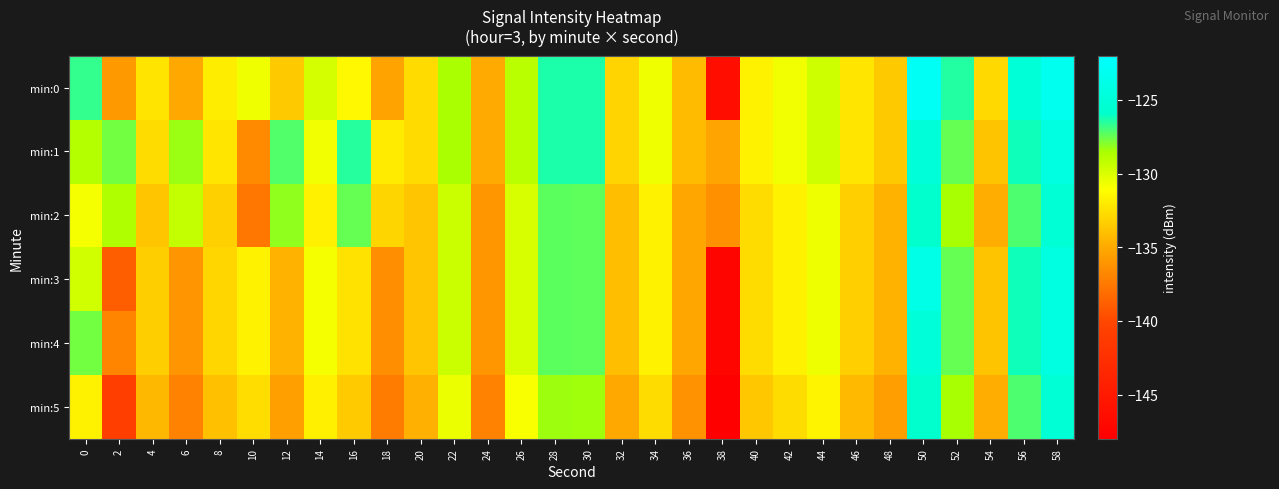

Reading left to right, what are all the values shown in this chart?

min:0: 0=-126.7	2=-135.8	4=-132.3	6=-135.0	8=-131.9	10=-130.7	12=-133.6	14=-129.8	16=-131.4	18=-135.3	20=-132.7	22=-128.5	24=-135.0	26=-129.0	28=-126.3	30=-126.4	32=-133.0	34=-130.7	36=-134.2	38=-146.3	40=-131.7	42=-130.7	44=-129.6	46=-132.3	48=-133.6	50=-122.9	52=-126.5	54=-132.8	56=-125.1	58=-123.3
min:1: 0=-128.8	2=-127.7	4=-132.7	6=-128.3	8=-132.3	10=-136.6	12=-127.1	14=-130.7	16=-126.5	18=-132.0	20=-132.7	22=-128.5	24=-135.0	26=-129.0	28=-126.3	30=-126.4	32=-133.0	34=-130.7	36=-134.2	38=-135.3	40=-131.7	42=-130.7	44=-129.6	46=-132.3	48=-133.6	50=-124.9	52=-127.5	54=-133.8	56=-126.1	58=-124.3
min:2: 0=-130.8	2=-128.7	4=-133.7	6=-129.3	8=-133.3	10=-137.6	12=-128.1	14=-131.7	16=-127.5	18=-133.0	20=-133.7	22=-129.5	24=-136.0	26=-130.0	28=-127.3	30=-127.4	32=-134.0	34=-131.7	36=-135.2	38=-136.3	40=-132.7	42=-131.7	44=-130.6	46=-133.3	48=-134.6	50=-125.9	52=-128.5	54=-134.8	56=-127.1	58=-125.3
min:3: 0=-129.7	2=-138.8	4=-133.3	6=-136.0	8=-132.9	10=-131.7	12=-134.6	14=-130.8	16=-132.4	18=-136.3	20=-133.7	22=-129.5	24=-136.0	26=-130.0	28=-127.3	30=-127.4	32=-134.0	34=-131.7	36=-135.2	38=-147.3	40=-132.7	42=-131.7	44=-130.6	46=-133.3	48=-134.6	50=-123.9	52=-127.5	54=-133.8	56=-126.1	58=-124.3
min:4: 0=-127.7	2=-136.8	4=-133.3	6=-136.0	8=-132.9	10=-131.7	12=-134.6	14=-130.8	16=-132.4	18=-136.3	20=-133.7	22=-129.5	24=-136.0	26=-130.0	28=-127.3	30=-127.4	32=-134.0	34=-131.7	36=-135.2	38=-147.3	40=-132.7	42=-131.7	44=-130.6	46=-133.3	48=-134.6	50=-124.9	52=-127.5	54=-133.8	56=-126.1	58=-124.3
min:5: 0=-131.7	2=-140.8	4=-134.3	6=-137.0	8=-133.9	10=-132.7	12=-135.6	14=-131.8	16=-133.4	18=-137.3	20=-134.7	22=-130.5	24=-137.0	26=-131.0	28=-128.3	30=-128.4	32=-135.0	34=-132.7	36=-136.2	38=-148.3	40=-133.7	42=-132.7	44=-131.6	46=-134.3	48=-135.6	50=-125.9	52=-128.5	54=-134.8	56=-127.1	58=-125.3